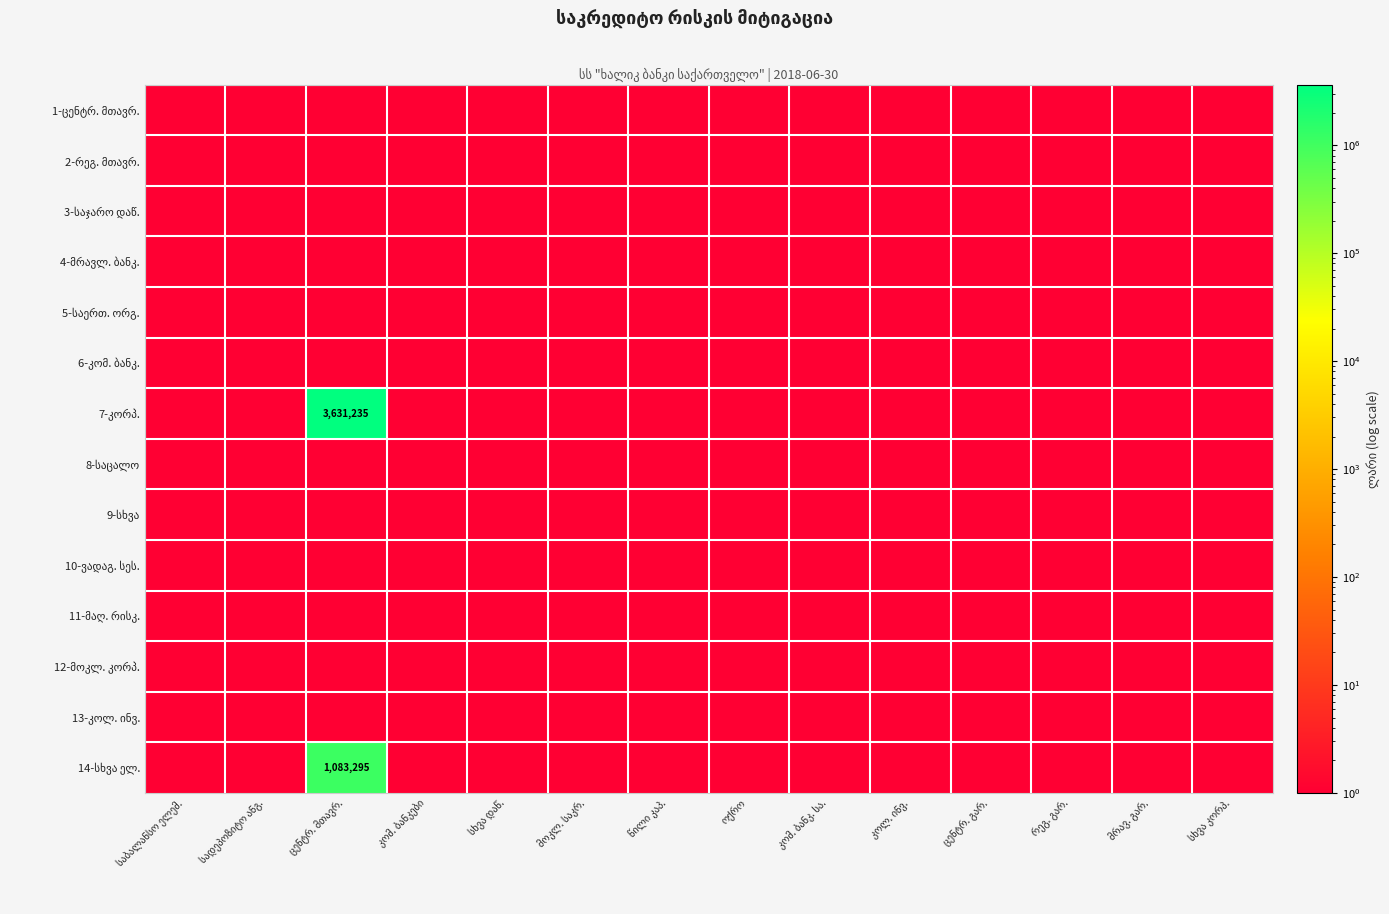

Is it true that 7-კორპ. equals 0 at მრავ. გარ.?

False